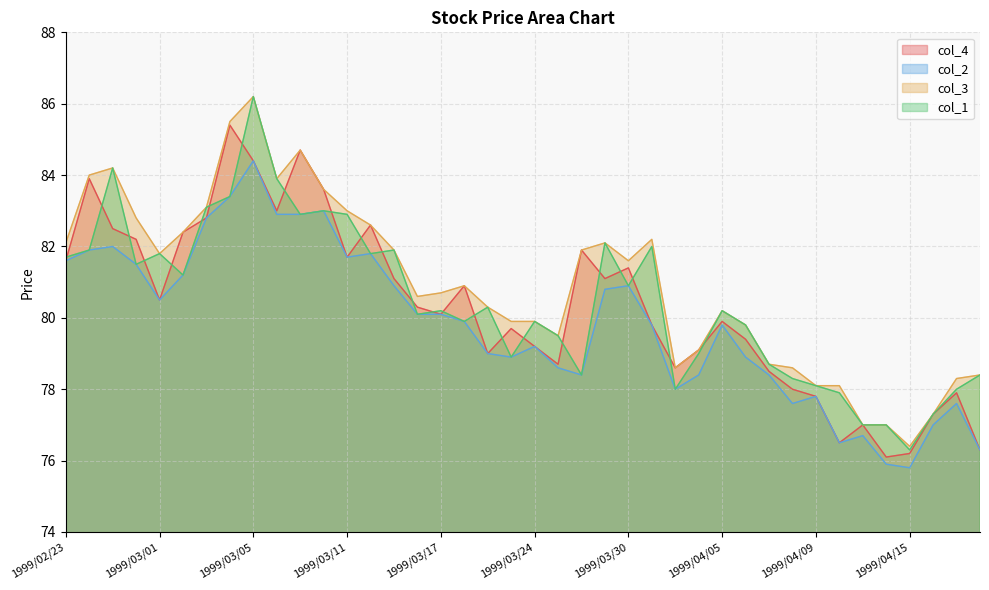

True or false: col_3 has a value of 129.6 at 1999/04/06.

False